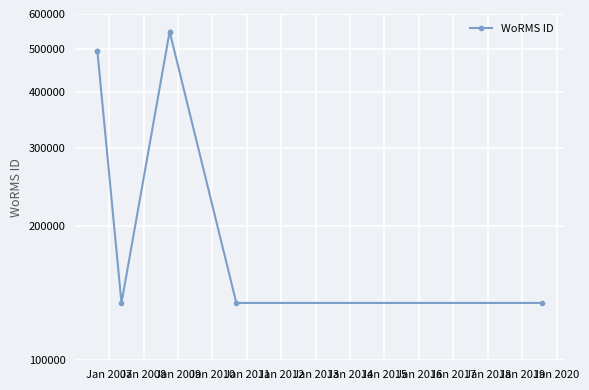

Between Jan 2009 and Jan 2010, which is larger?

Jan 2009